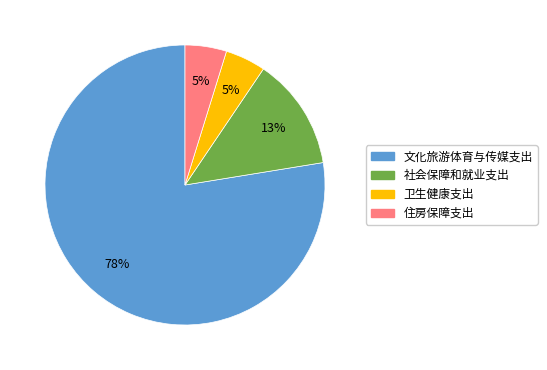

The 社会保障和就业支出 slice represents 27% of the pie. True or false?

False